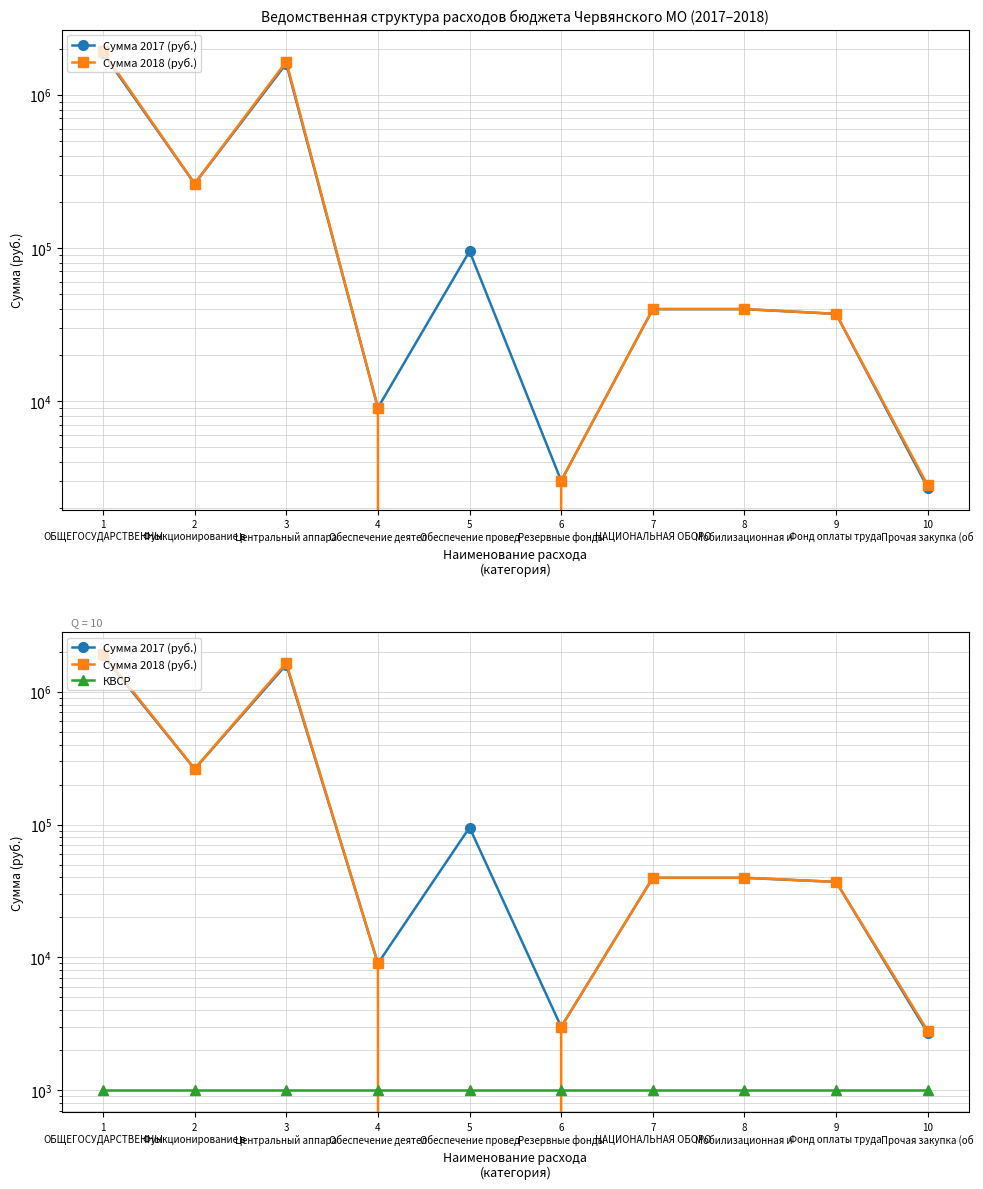

List the labels in order of Сумма 2017 (руб.) value, largest first.

1
ОБЩЕГОСУДАРСТВЕННЫ, 3
Центральный аппара, 2
Функционирование в, 5
Обеспечение провед, 7
НАЦИОНАЛЬНАЯ ОБОРО, 8
Мобилизационная и , 9
Фонд оплаты труда , 4
Обеспечение деятел, 6
Резервные фонды, 10
Прочая закупка (об